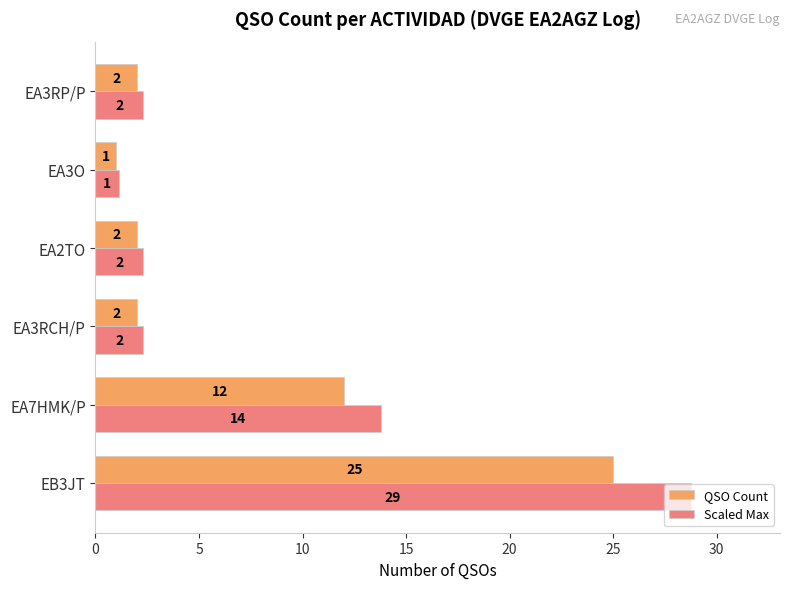

Which series has the largest range (max minus min)?

Scaled Max